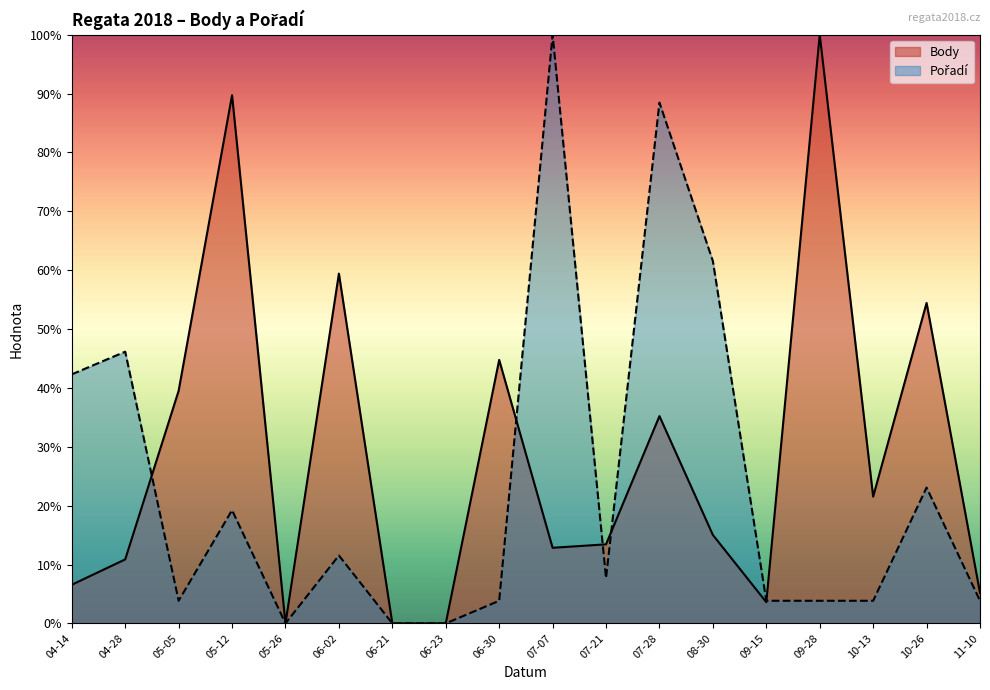

What is the difference between the maximum and minimum values in the Pořadí series?

100.0